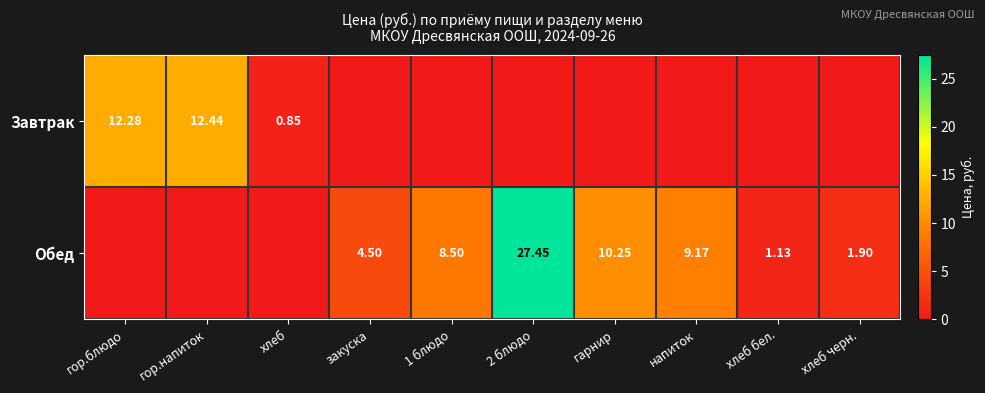

Is the value of Завтрак at гор.блюдо greater than the value of Обед at гарнир?

Yes